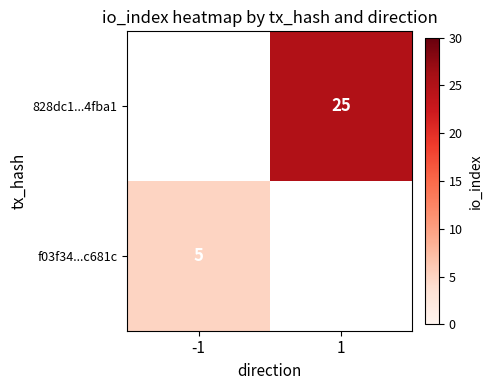

The f03f34...c681c series shows 5 at -1. True or false?

True